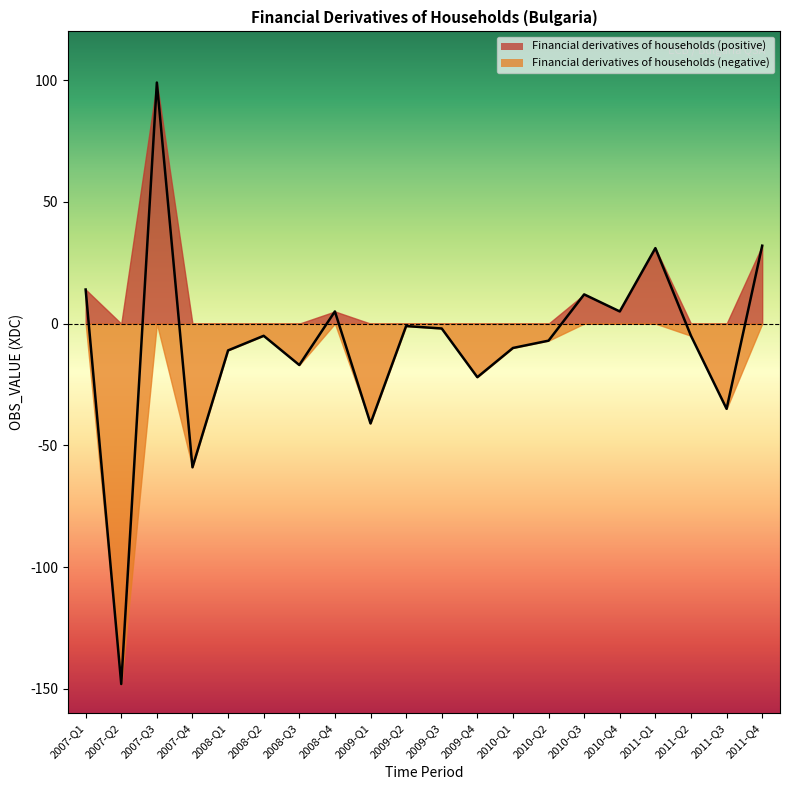

What is the label of the 11th point from the right?

2009-Q2